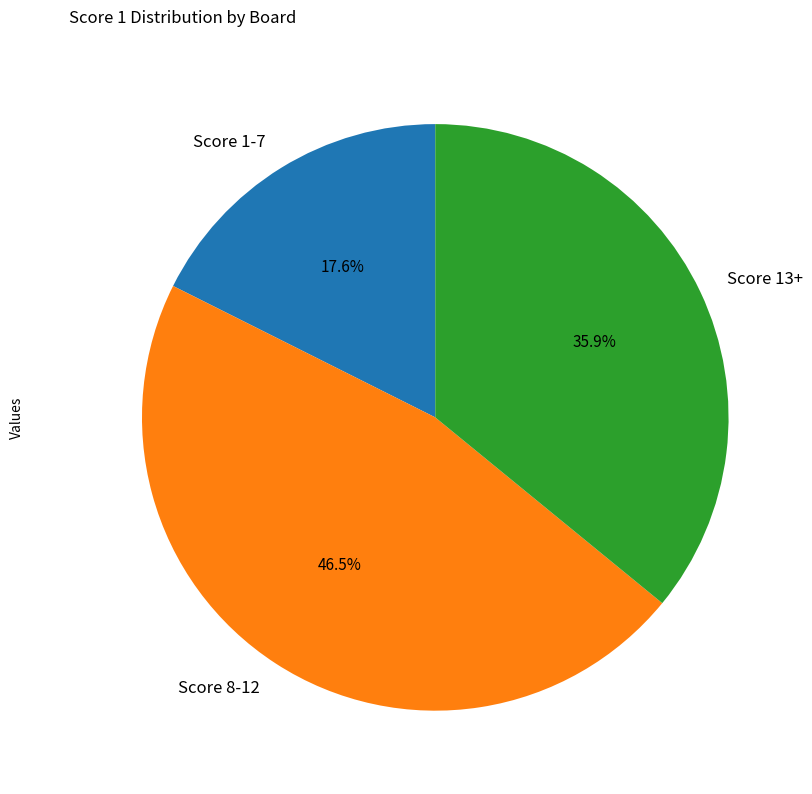

Is Score 8-12 the majority of the pie?

No